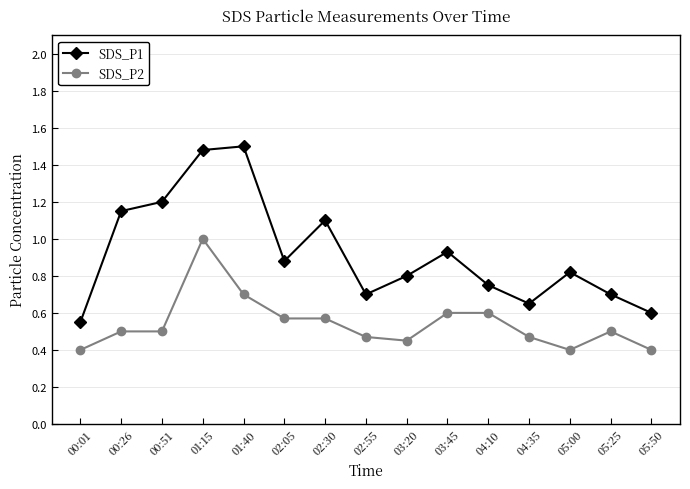

The SDS_P2 series shows 0.7 at 00:51. True or false?

False